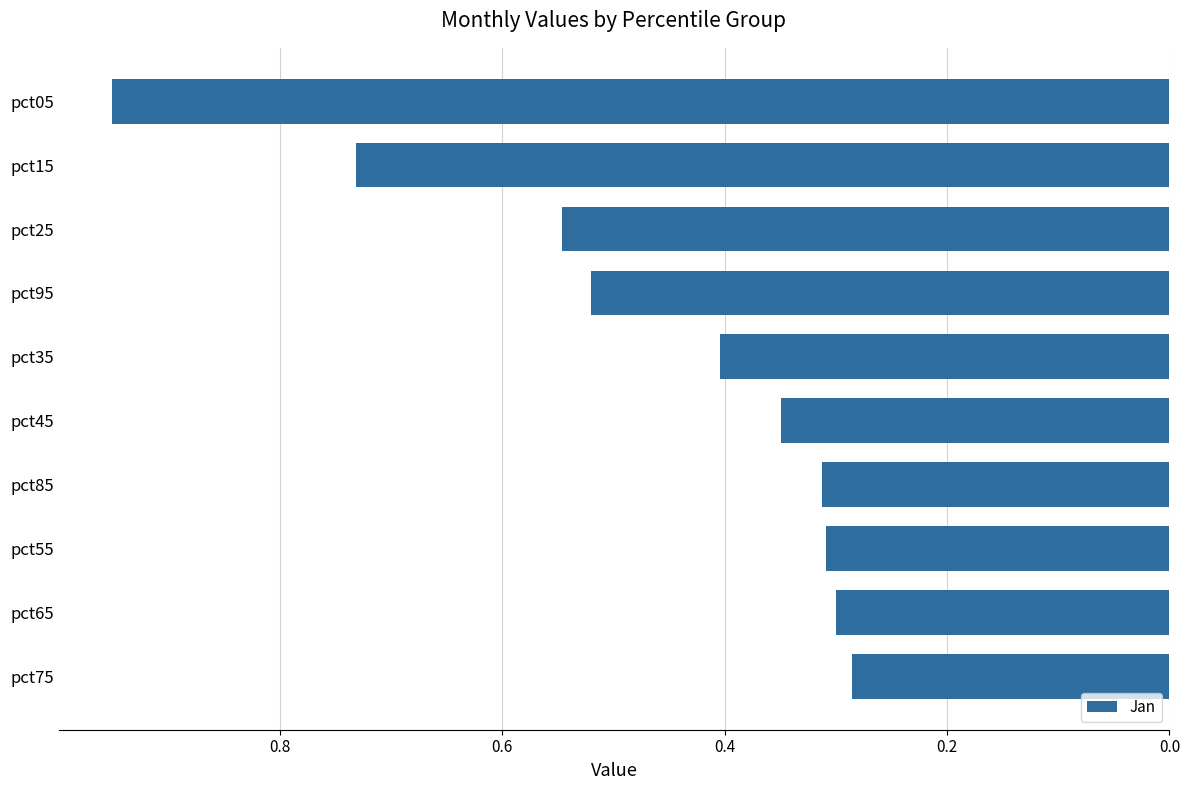

What is the sum of the values at pct95 and pct45?

0.9